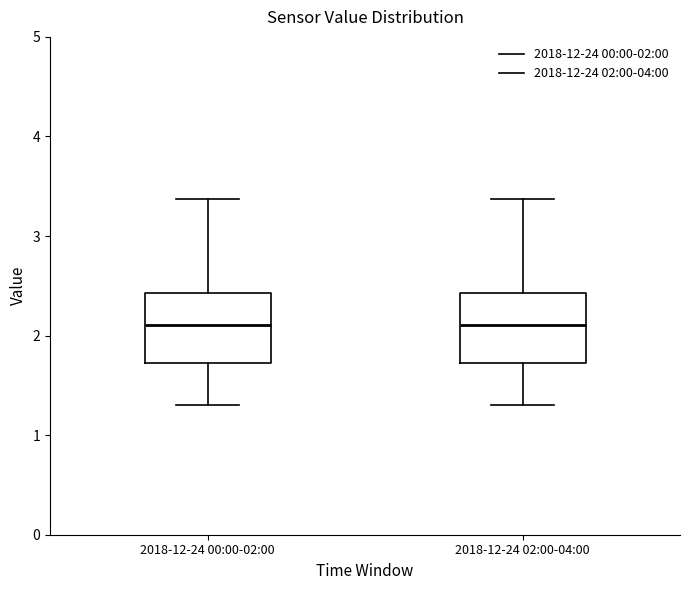

Reading left to right, transcribe this box plot: for each box, give where its median line is, the range the box spans, and where its two whiskers end, as read against the y-axis. The values are not printed on the chart, so give them approximately, as read against the axis.

2018-12-24 00:00-02:00: median 2.1, box 1.7 to 2.4, whiskers 1.3 to 3.4
2018-12-24 02:00-04:00: median 2.1, box 1.7 to 2.4, whiskers 1.3 to 3.4